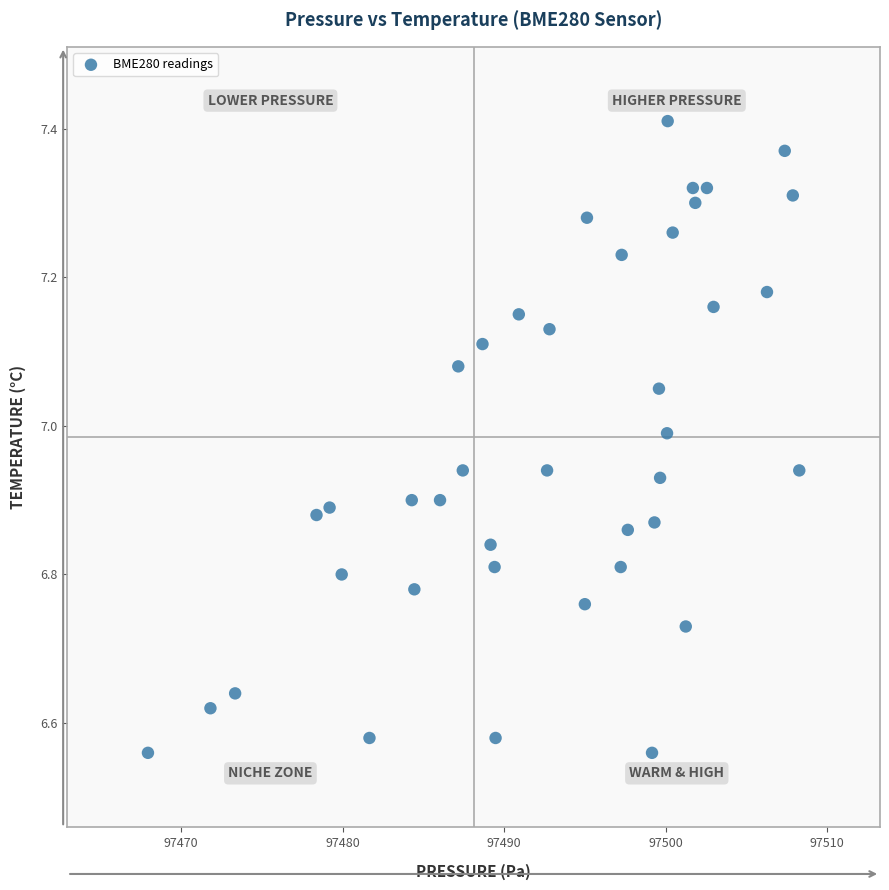

What is the range of X values (max minus min)?

40.3